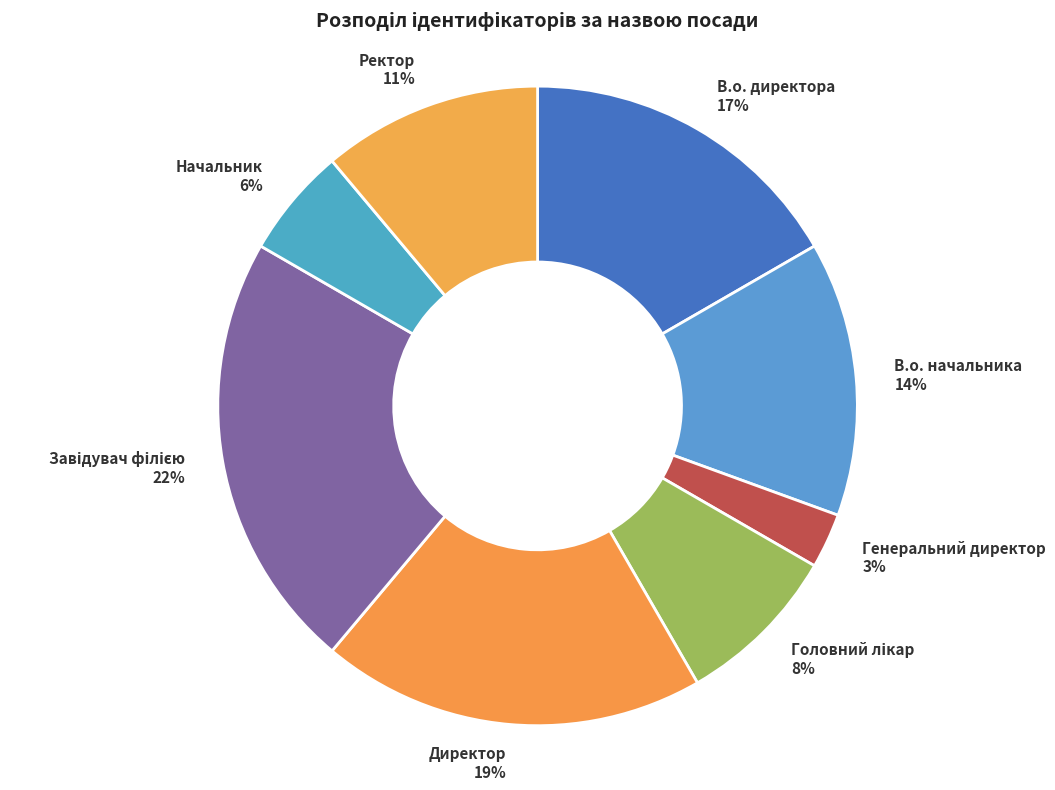

Is it true that Директор is 19% of the pie?

True